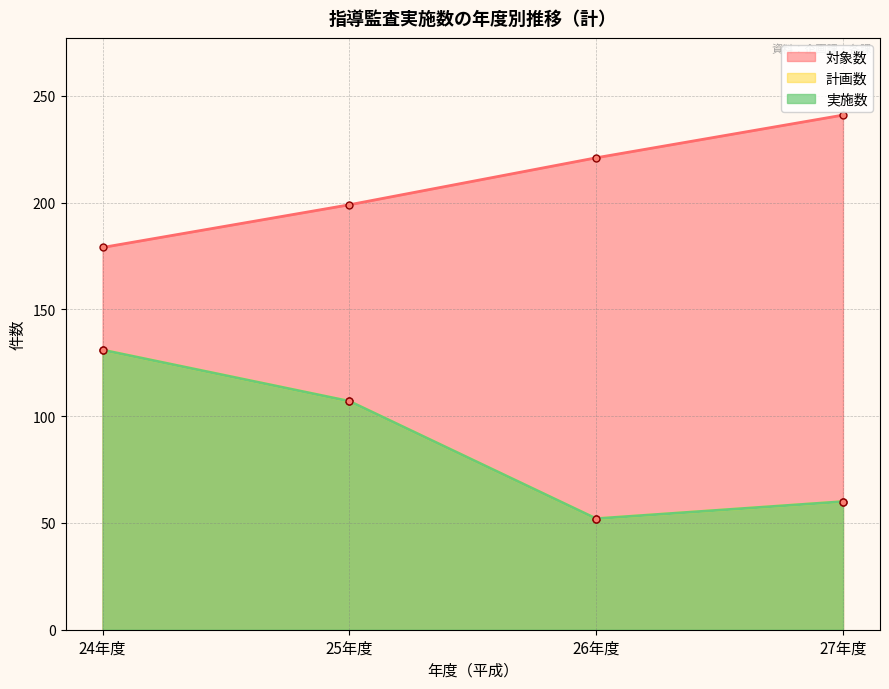

What is the sum of the 実施数 values at 24年度 and 27年度?

191